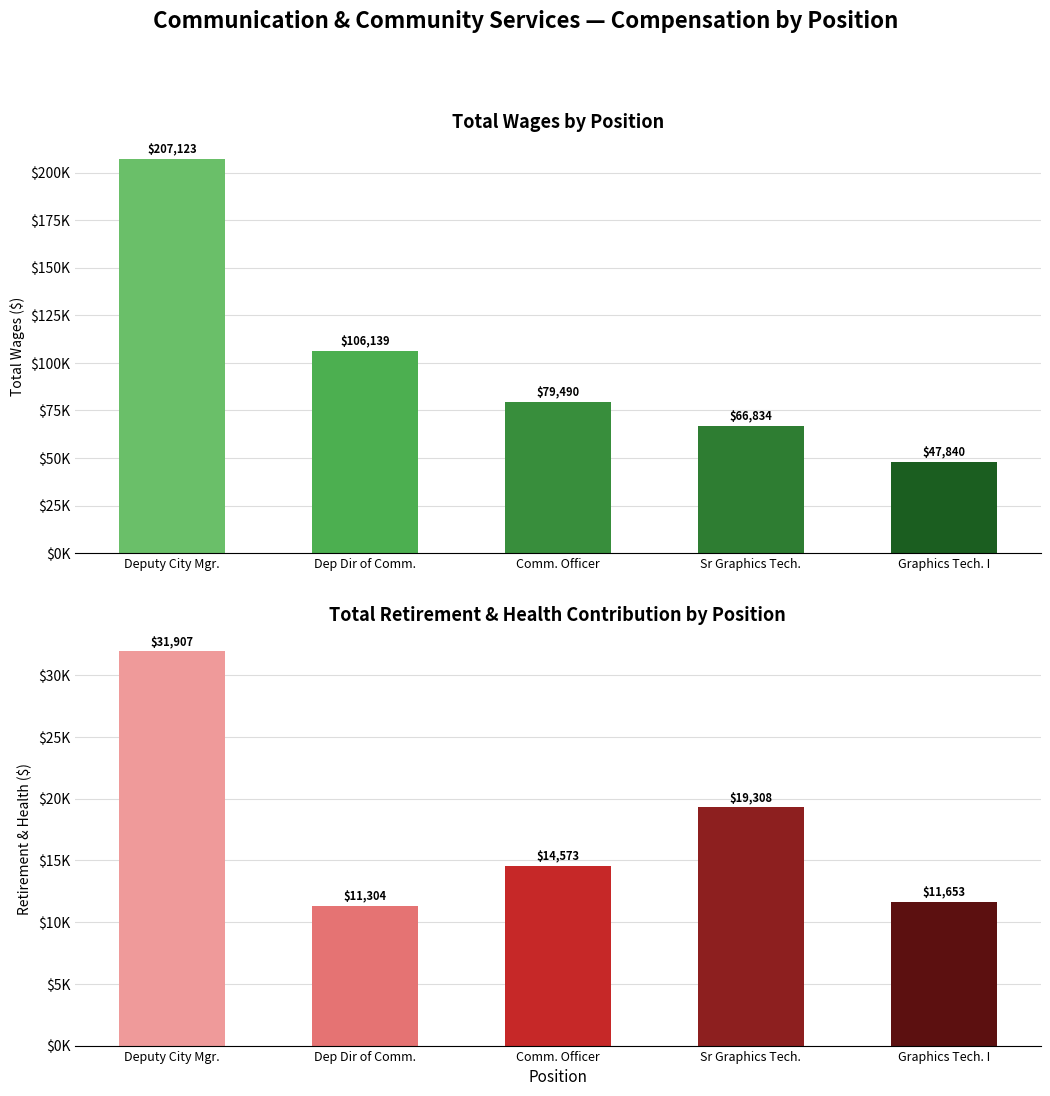

True or false: Total Retirement & Health Contribution has a value of 11304 at Dep Dir of Comm..

True